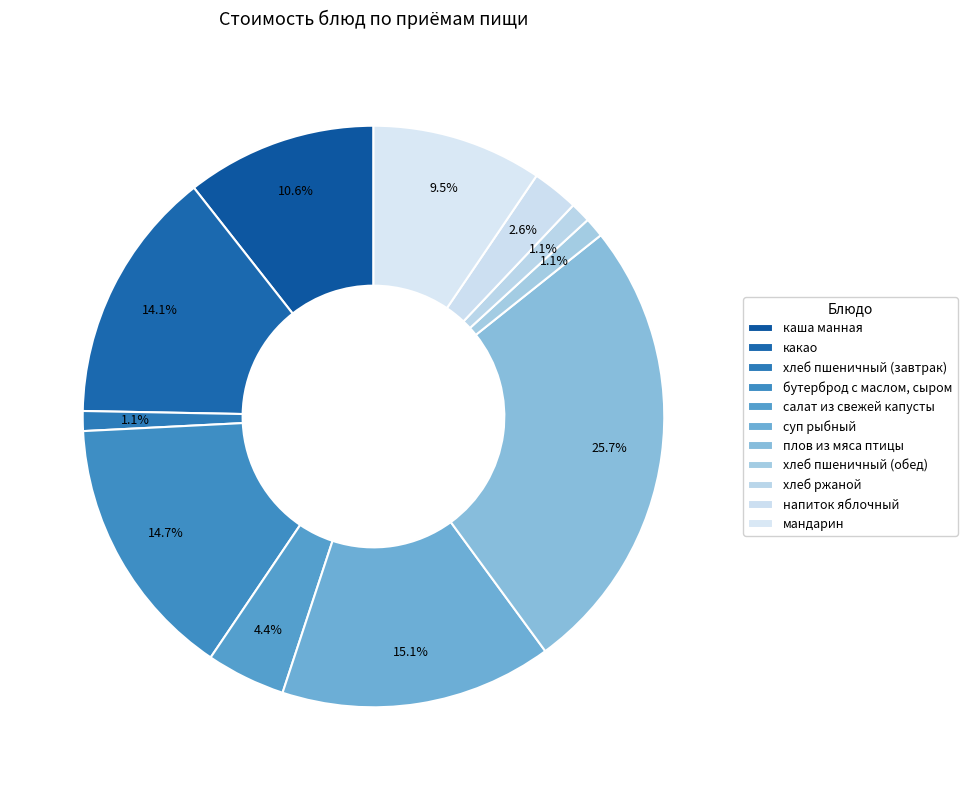

How many segments does this pie chart have?

11